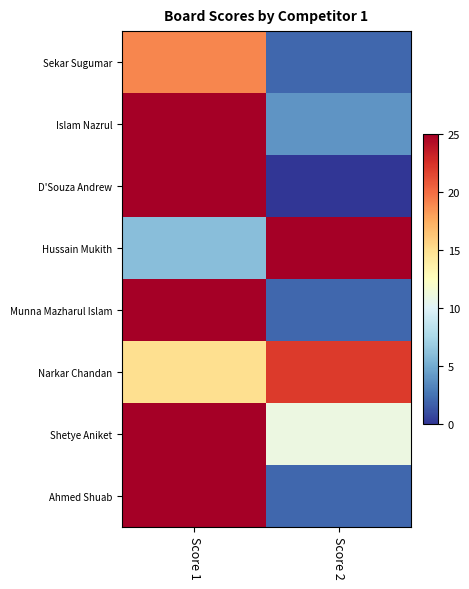

At which category is the sum across all series the highest?

Score 1